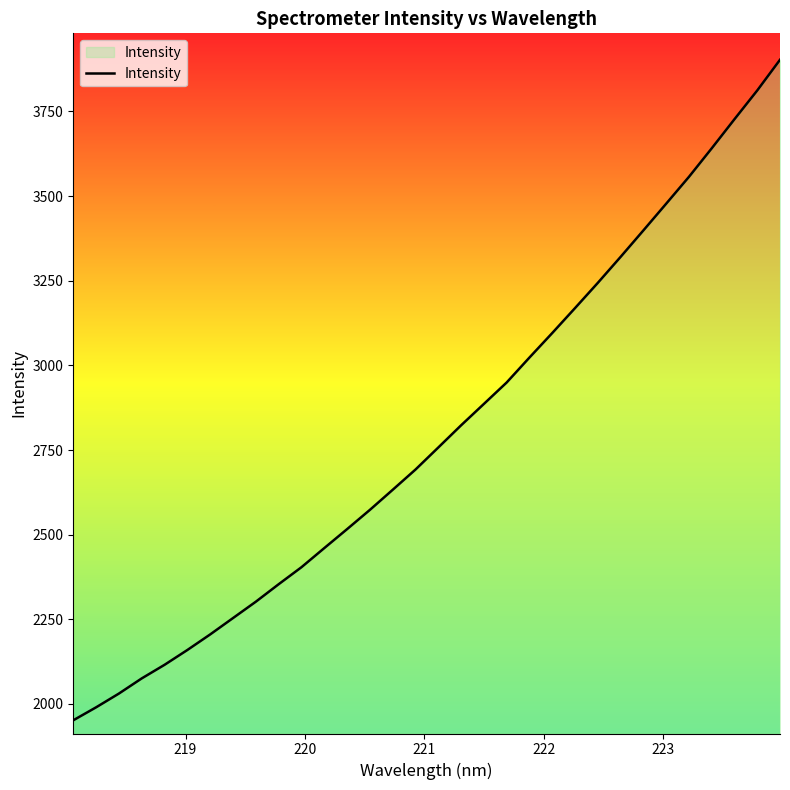

Reading right to left, transcribe all the data shown in this chart.

3902.6	3811.9	3727.0	3640.9	3556.7	3477.4	3398.5	3320.3	3243.6	3169.1	3095.5	3023.1	2949.4	2886.1	2822.9	2757.4	2692.3	2632.5	2573.2	2516.3	2460.3	2403.9	2353.6	2302.0	2253.7	2205.4	2159.4	2115.7	2075.5	2030.8	1990.1	1951.8